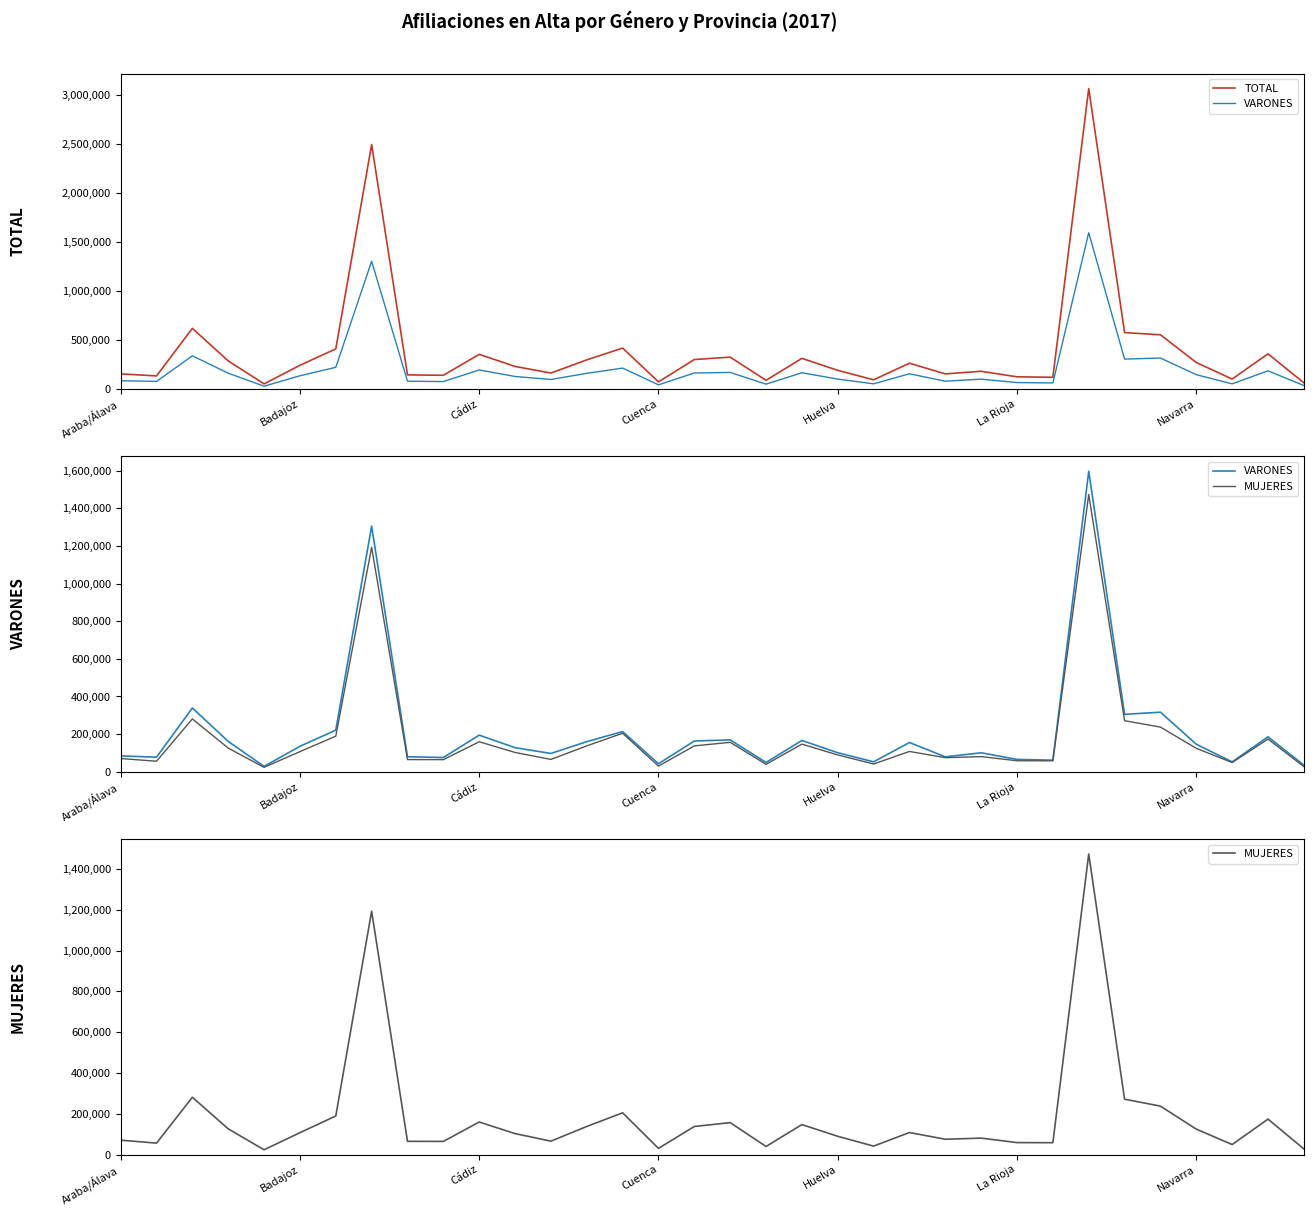

Where is TOTAL nearest to the value 1561008?

7